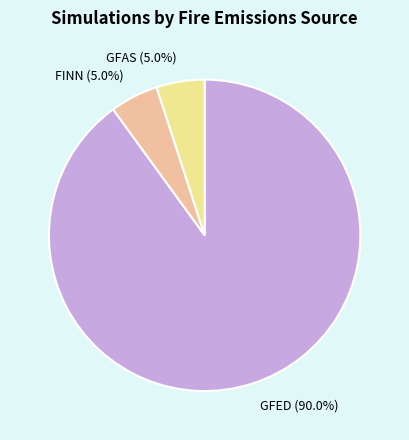

To the nearest percent, what is the average slice percentage?

33%